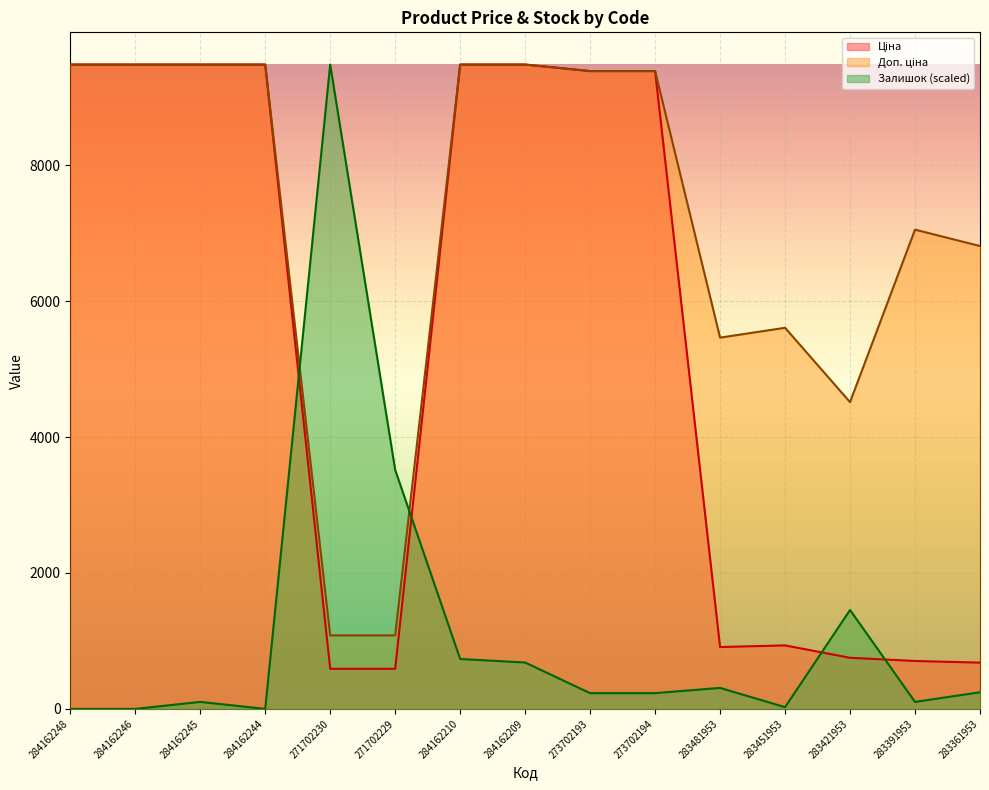

At how many categories does at least one series exceed 2693?

15